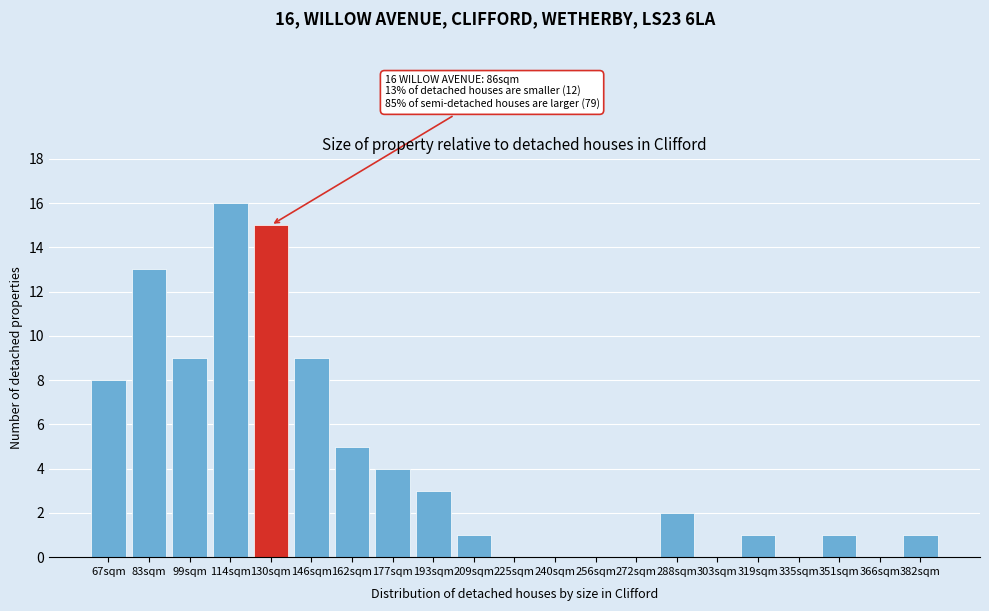

Reading left to right, list all the values displayed in this chart.

67sqm=8	83sqm=13	99sqm=9	114sqm=16	130sqm=15	146sqm=9	162sqm=5	177sqm=4	193sqm=3	209sqm=1	225sqm=0	240sqm=0	256sqm=0	272sqm=0	288sqm=2	303sqm=0	319sqm=1	335sqm=0	351sqm=1	366sqm=0	382sqm=1